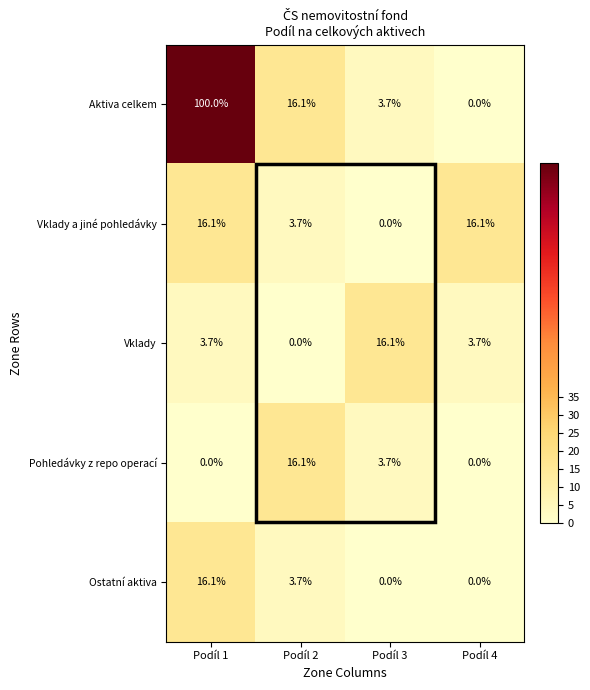

What is the sum of the Ostatní aktiva values at Podíl 1 and Podíl 2?

19.8